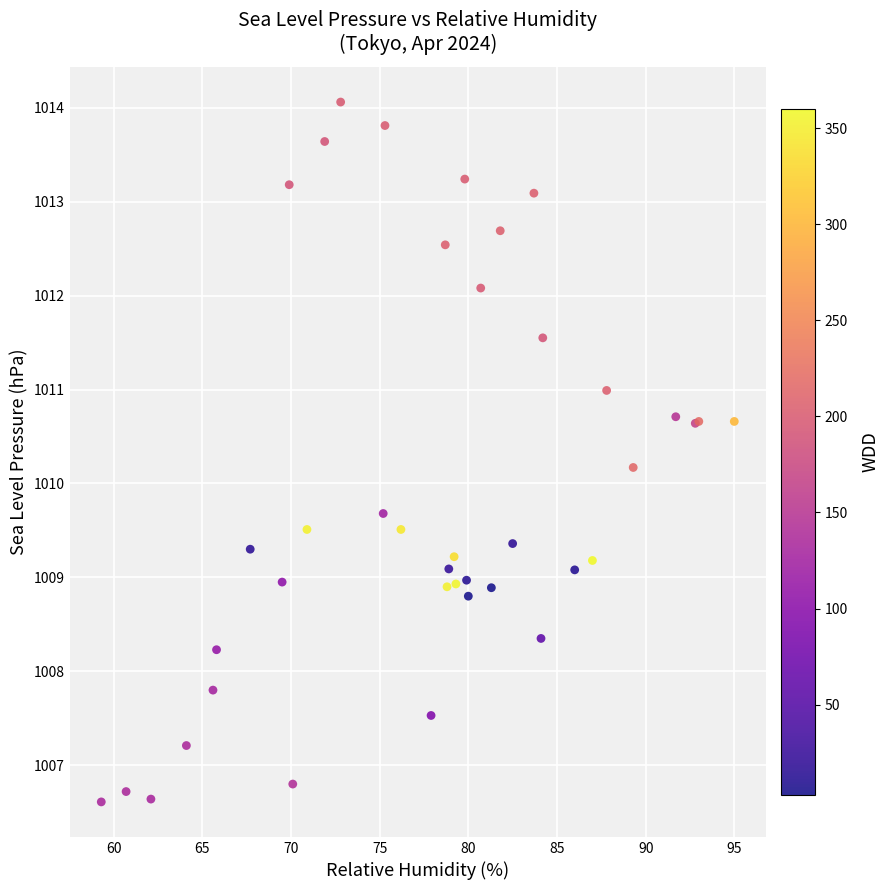

What Y value in the scatter plot is closest to 1010?

1010.2